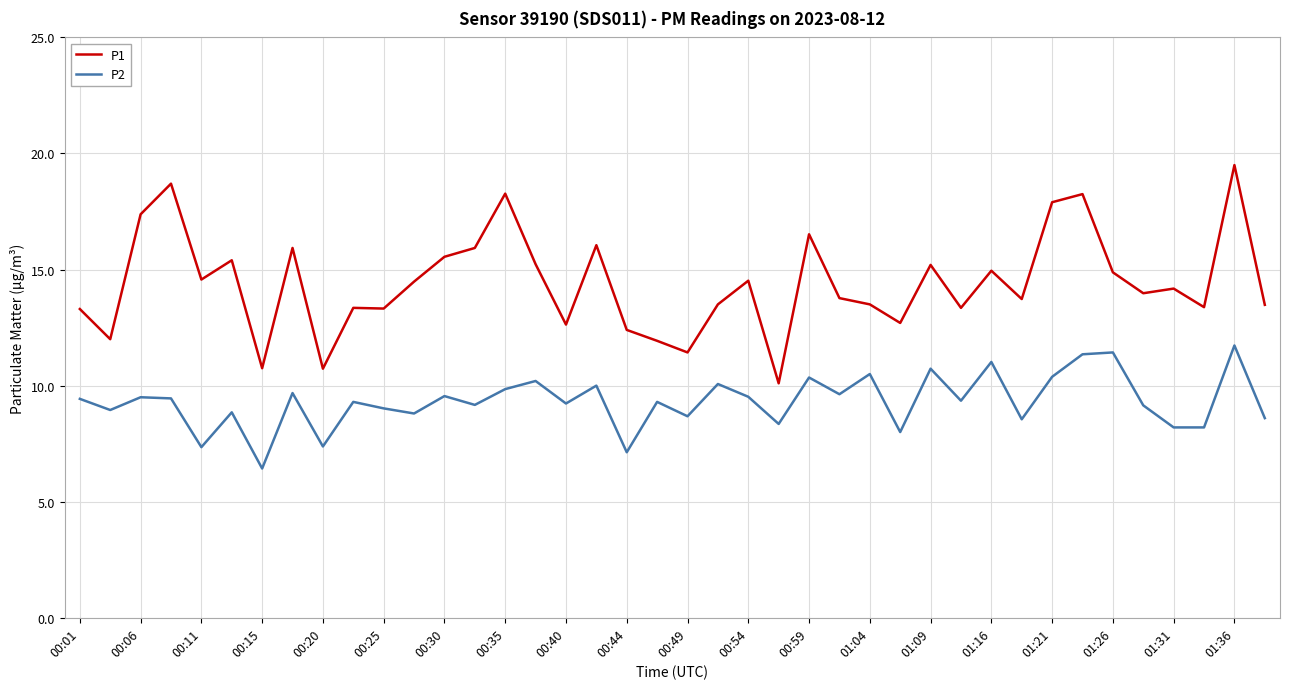

How many lines are shown in the chart?

2